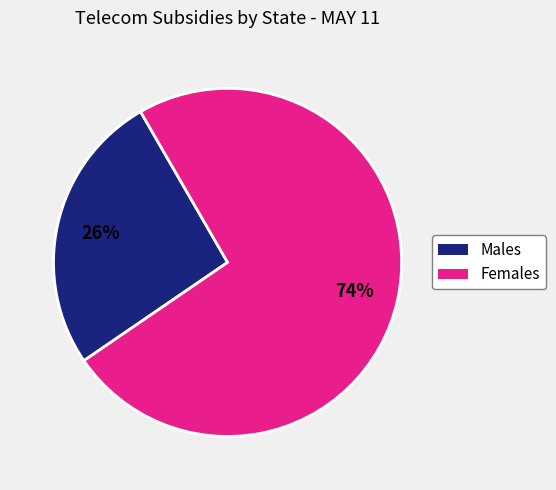

Is there a majority slice in this chart?

Yes